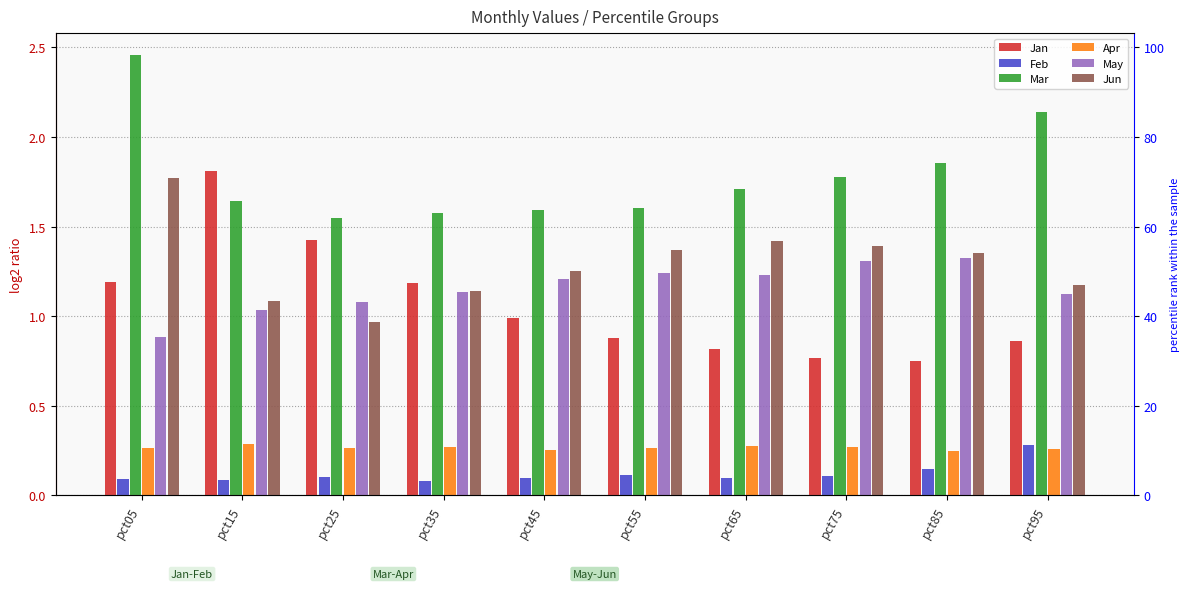

What is the value of the Jan bar at the 1st from the left?

1.2